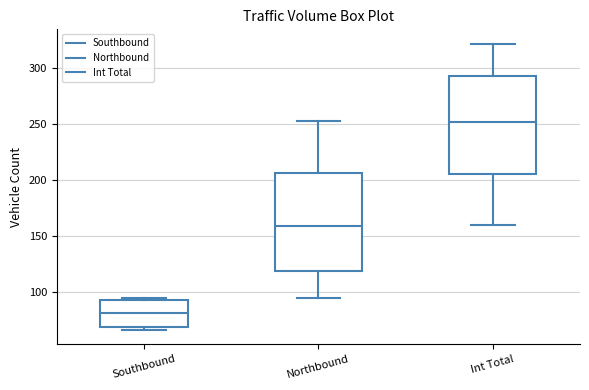

Which box's median line is the highest?

Int Total